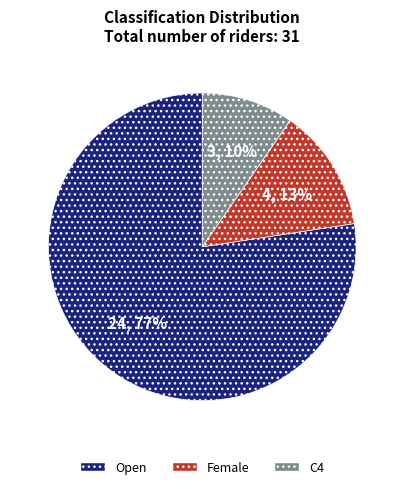

Rank the categories by value from highest to lowest.

Open, Female, C4